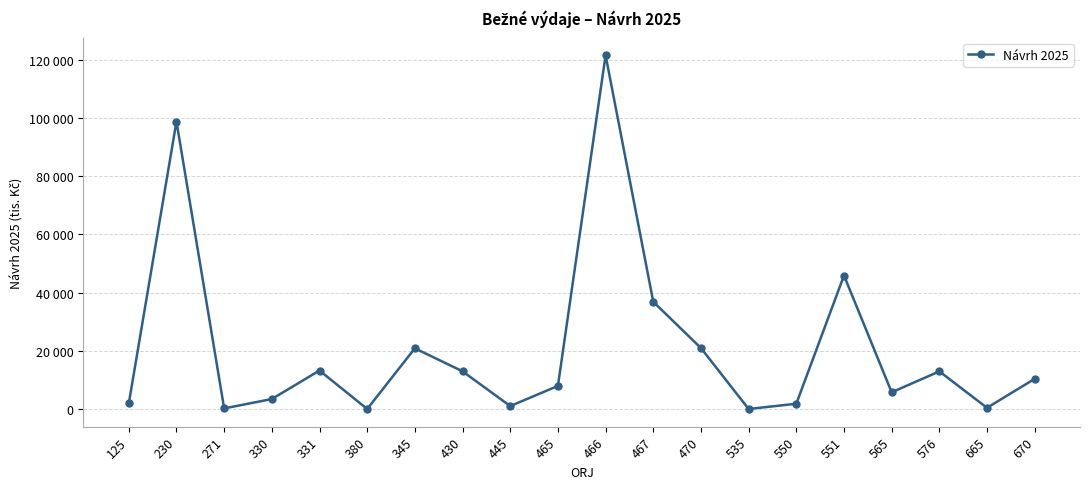

What is the sum of all values?

418124